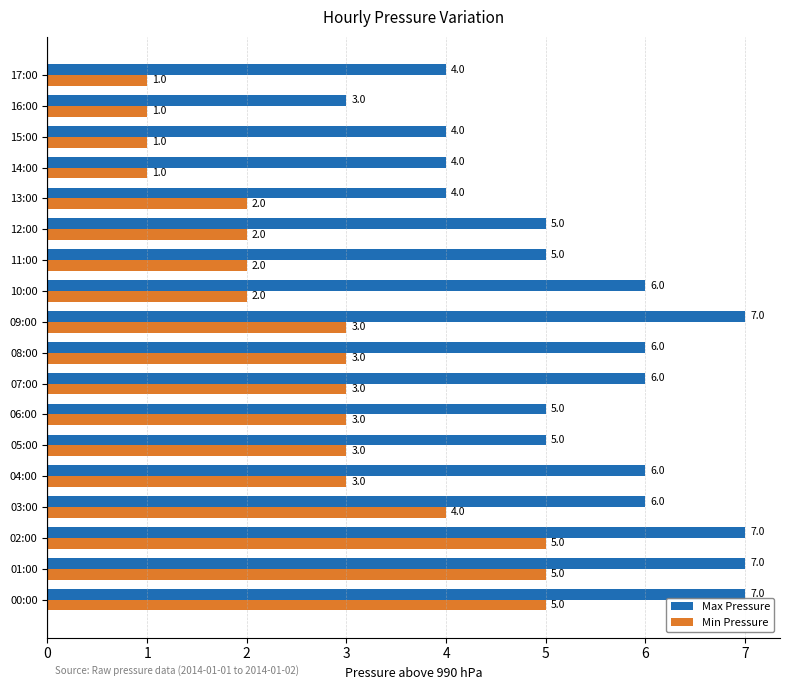

Which series changed the most between 00:00 and 07:00?

Min Pressure